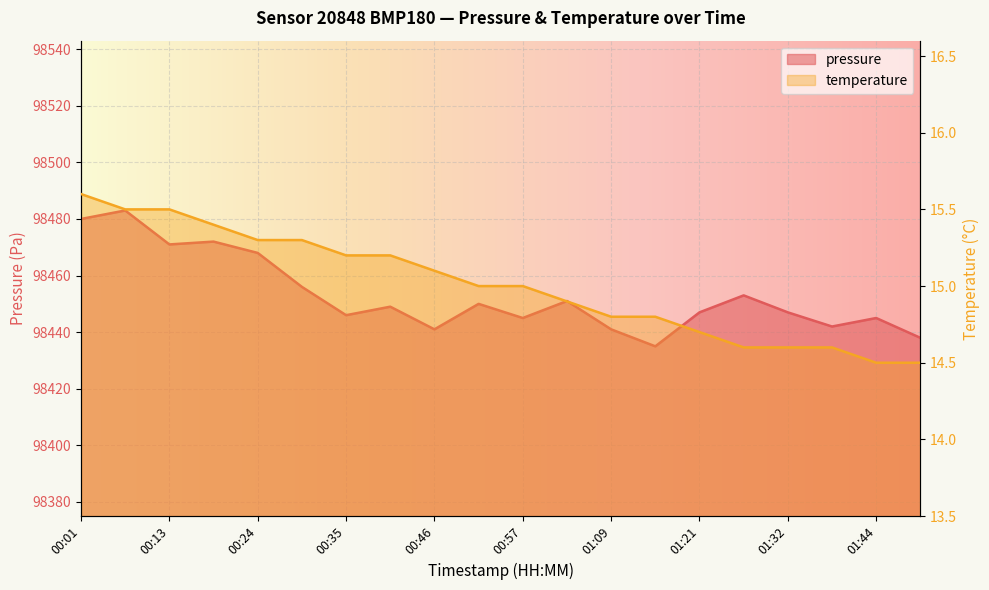

What is the maximum value for temperature?

15.6